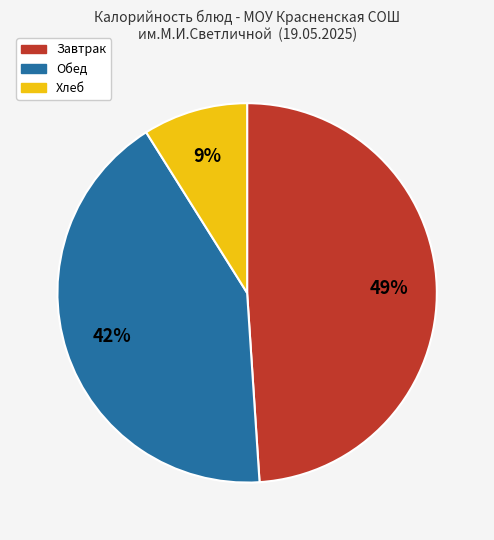

True or false: Обед accounts for 29% of the total.

False